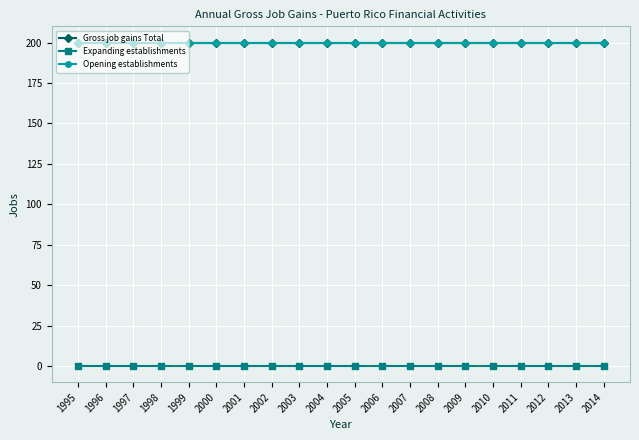

Rank the categories by Gross job gains Total value from lowest to highest.

1995, 1996, 1997, 1998, 1999, 2000, 2001, 2002, 2003, 2004, 2005, 2006, 2007, 2008, 2009, 2010, 2011, 2012, 2013, 2014